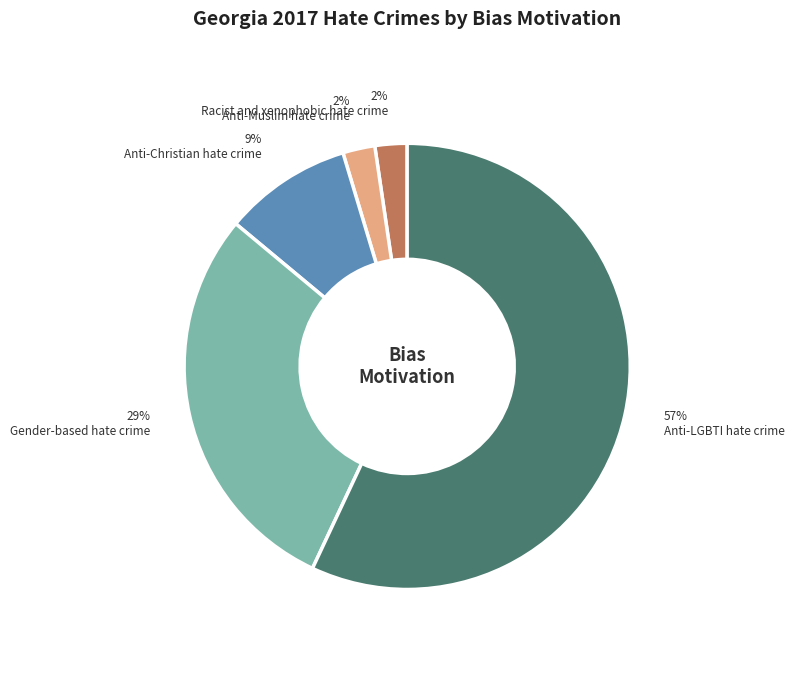

Between Anti-Christian hate crime and Anti-LGBTI hate crime, which is larger?

Anti-LGBTI hate crime